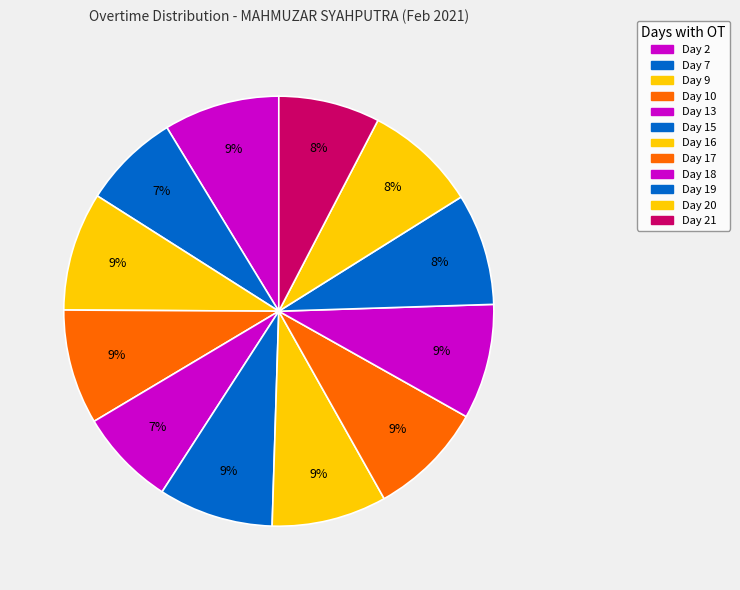

Is it true that Day 17 is 9% of the pie?

True